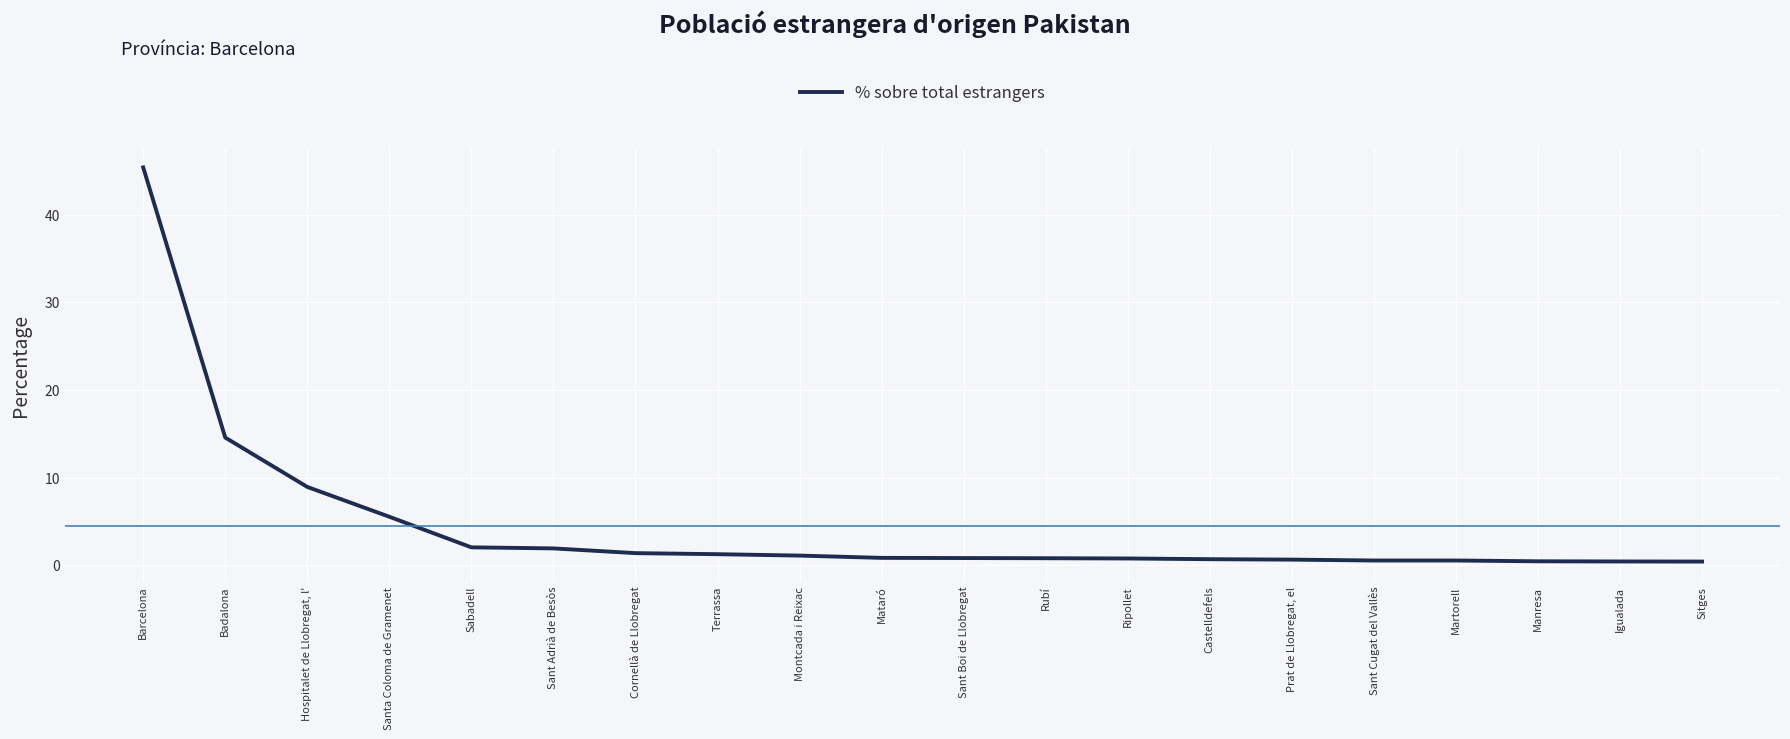

Which label corresponds to the largest value in the chart?

Barcelona